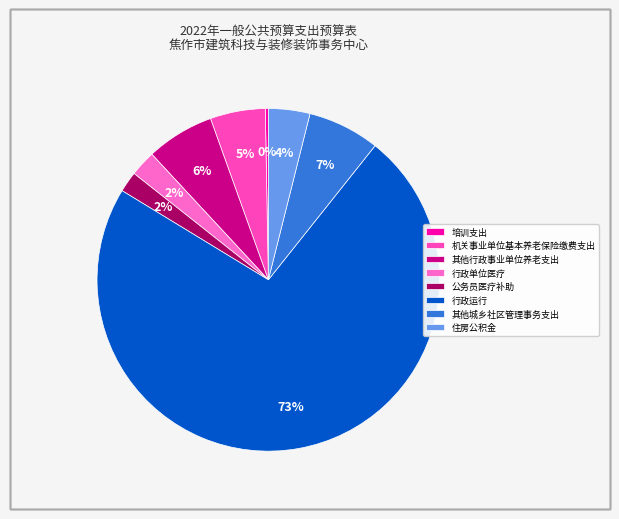

How many segments does this pie chart have?

8